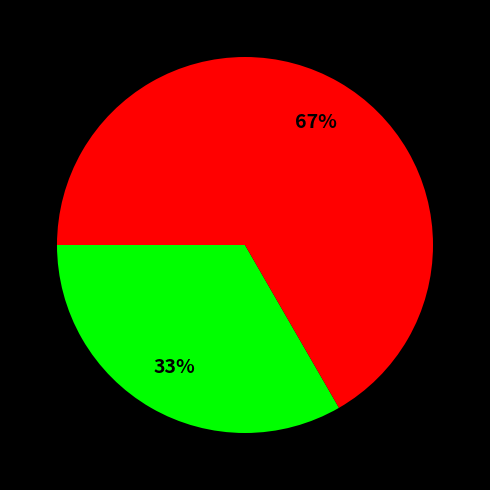

To the nearest percent, what is the average slice percentage?

50%